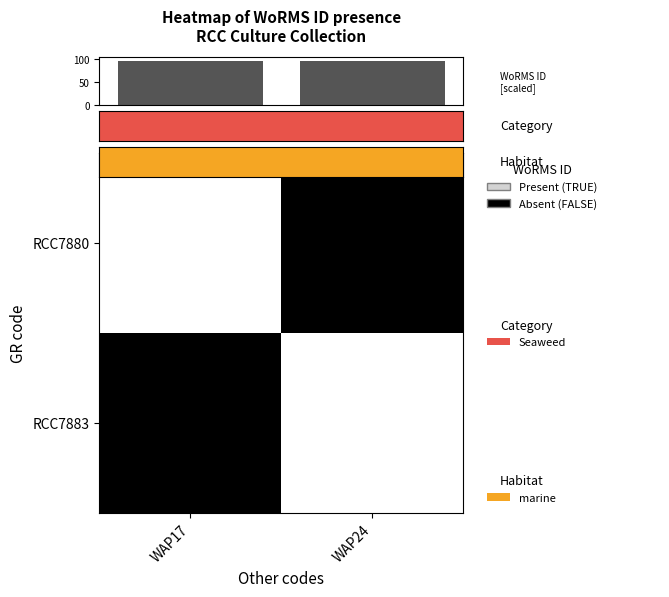

The value of RCC7883 at WAP24 is 0. True or false?

False